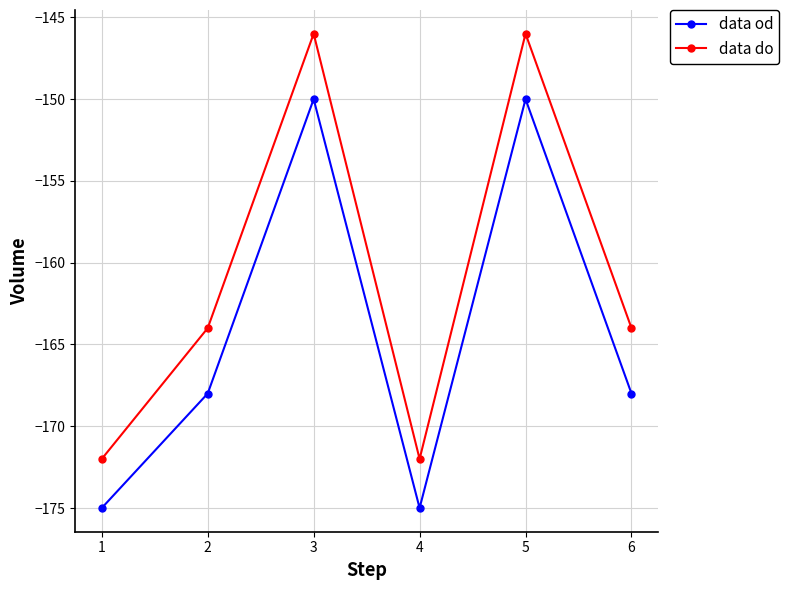

Where does the data do series first go above -164?

3